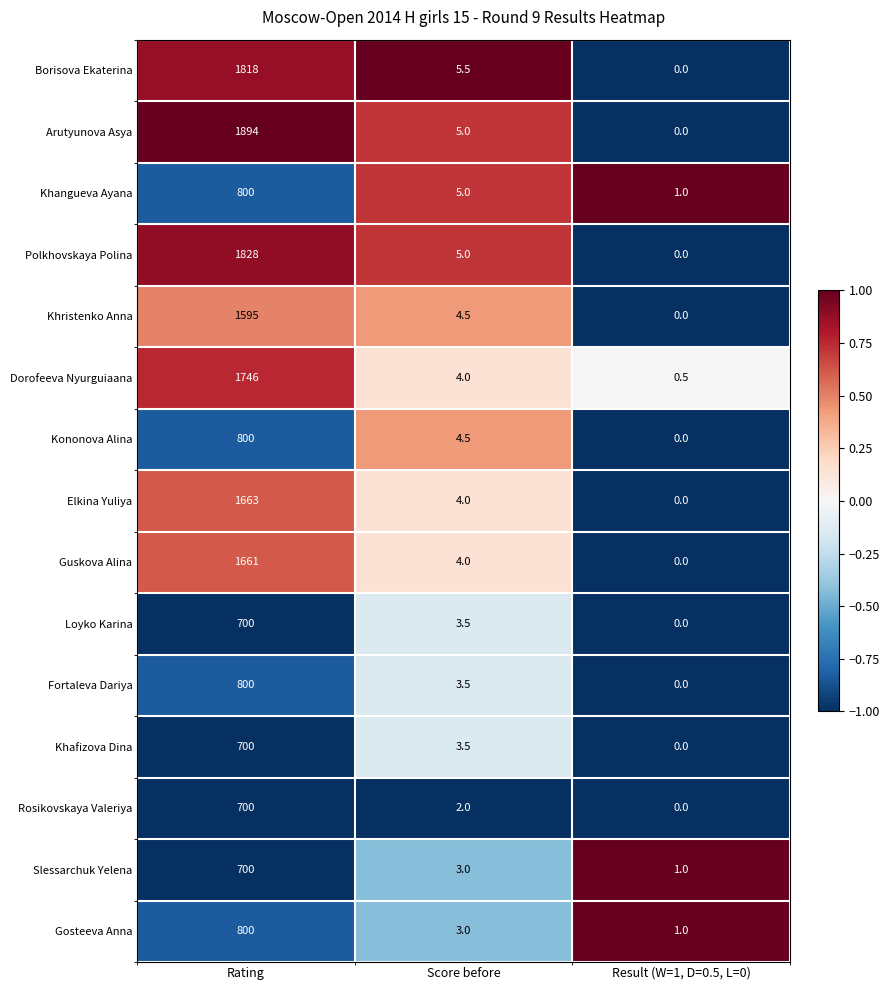

Where does the Polkhovskaya Polina series first go above 5?

Rating